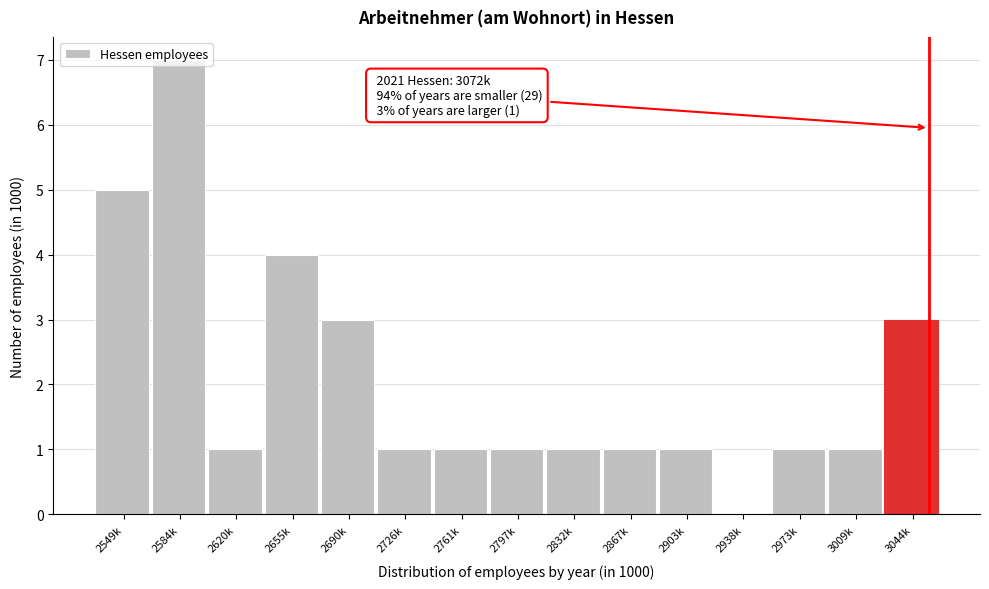

Is it true that the value at 2761k is 1?

True